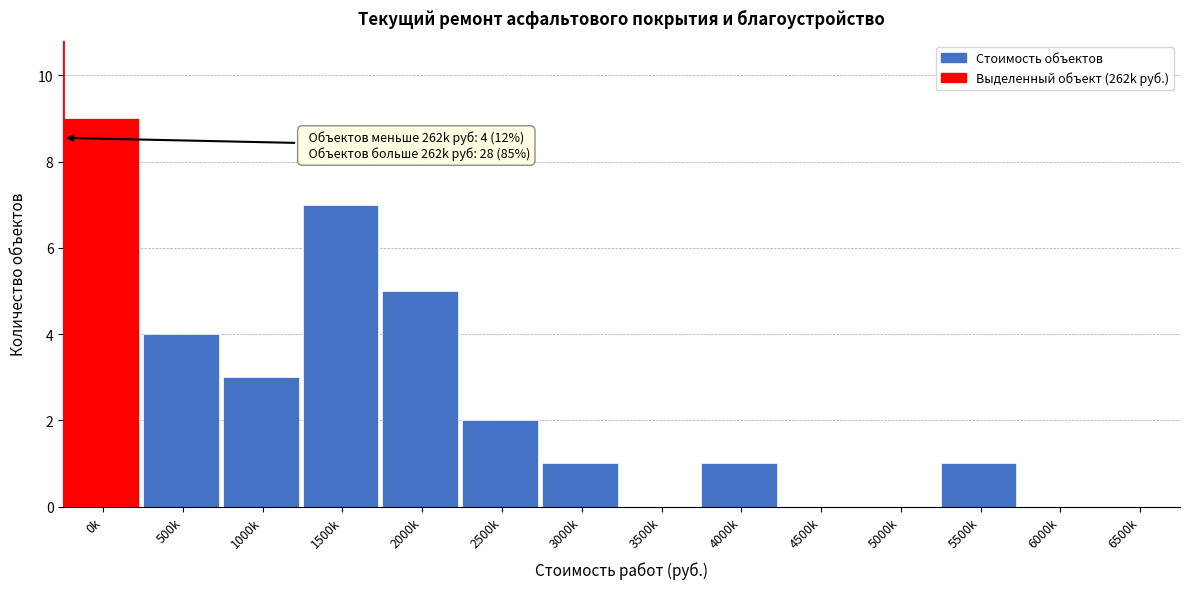

Reading left to right, extract all data points from this chart.

0k=9	500k=4	1000k=3	1500k=7	2000k=5	2500k=2	3000k=1	3500k=0	4000k=1	4500k=0	5000k=0	5500k=1	6000k=0	6500k=0